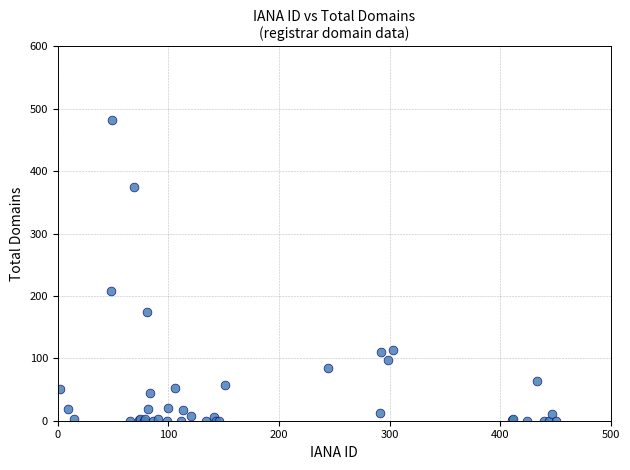

What Y value in the scatter plot is closest to 241?

208